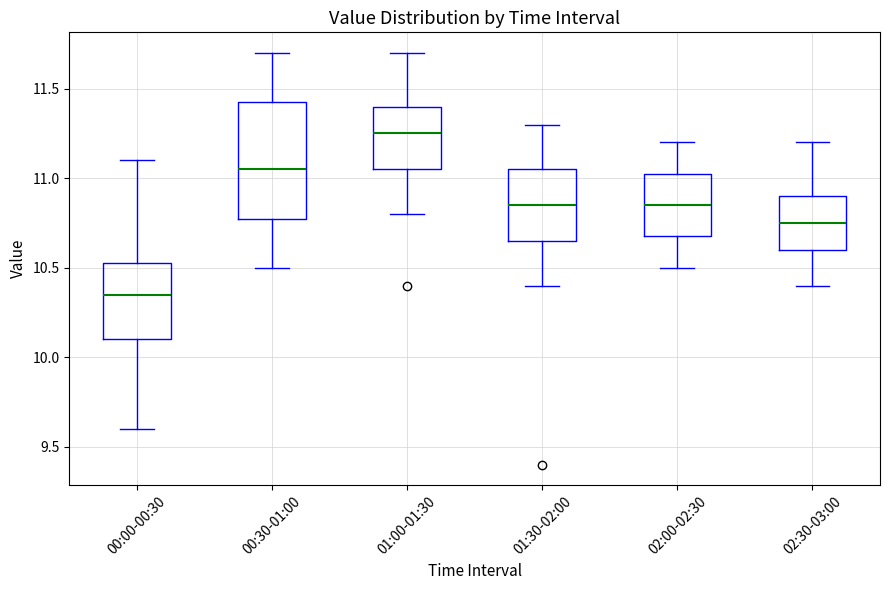

Reading left to right, transcribe this box plot: for each box, give where its median line is, the range the box spans, and where its two whiskers end, as read against the y-axis. The values are not printed on the chart, so give them approximately, as read against the axis.

00:00-00:30: median 10.35, box 10.10 to 10.55, whiskers 9.60 to 11.10
00:30-01:00: median 11.05, box 10.80 to 11.45, whiskers 10.50 to 11.70
01:00-01:30: median 11.25, box 11.05 to 11.40, whiskers 10.80 to 11.70
01:30-02:00: median 10.85, box 10.65 to 11.05, whiskers 10.40 to 11.30
02:00-02:30: median 10.85, box 10.70 to 11.05, whiskers 10.50 to 11.20
02:30-03:00: median 10.75, box 10.60 to 10.90, whiskers 10.40 to 11.20